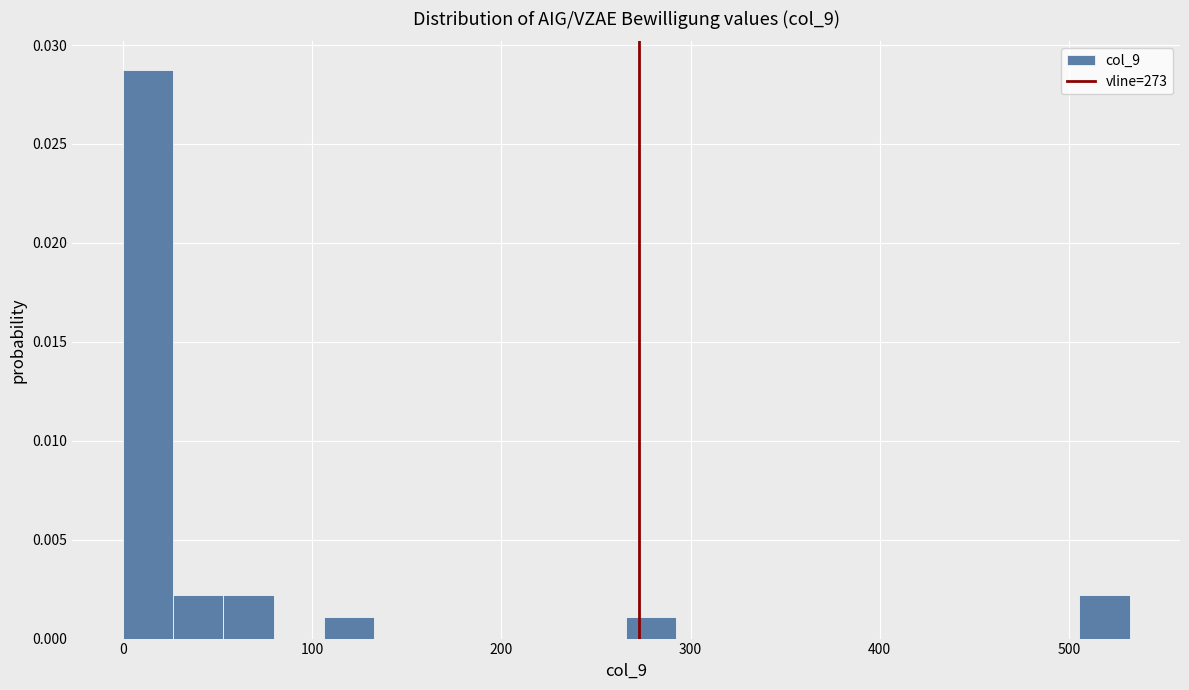

Read against the x-axis, roughly where is the centre of the tallest bar?

10